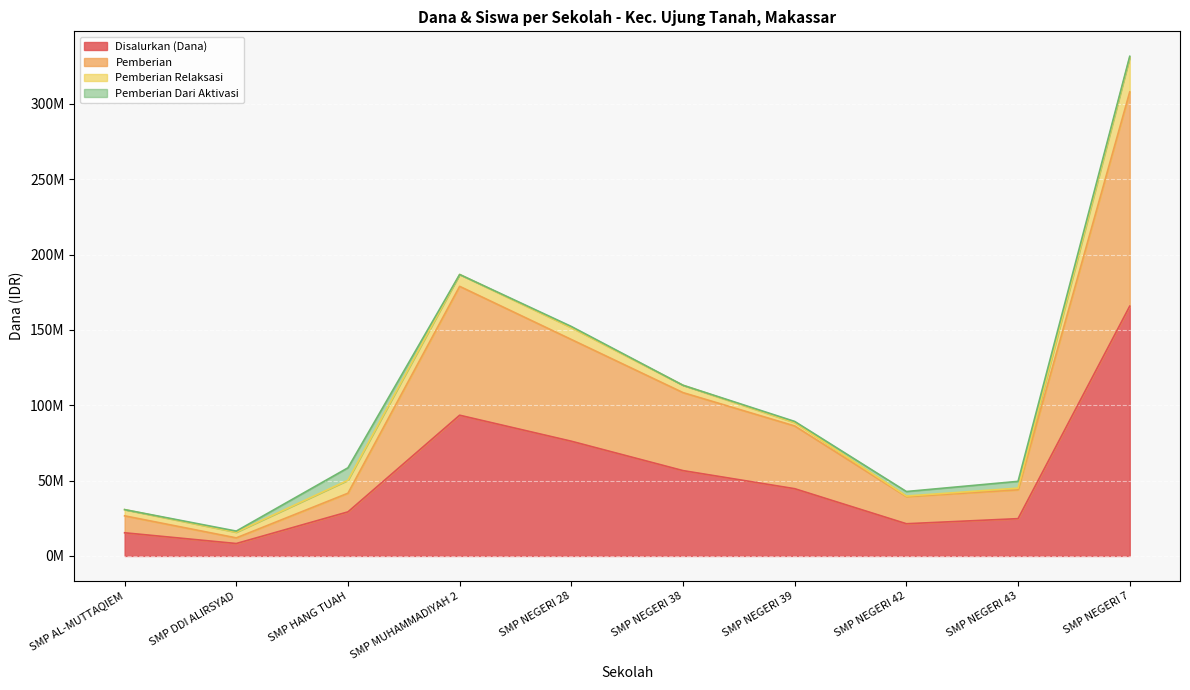

Is it true that Disalurkan (Dana) equals 11301607 at SMP HANG TUAH?

False